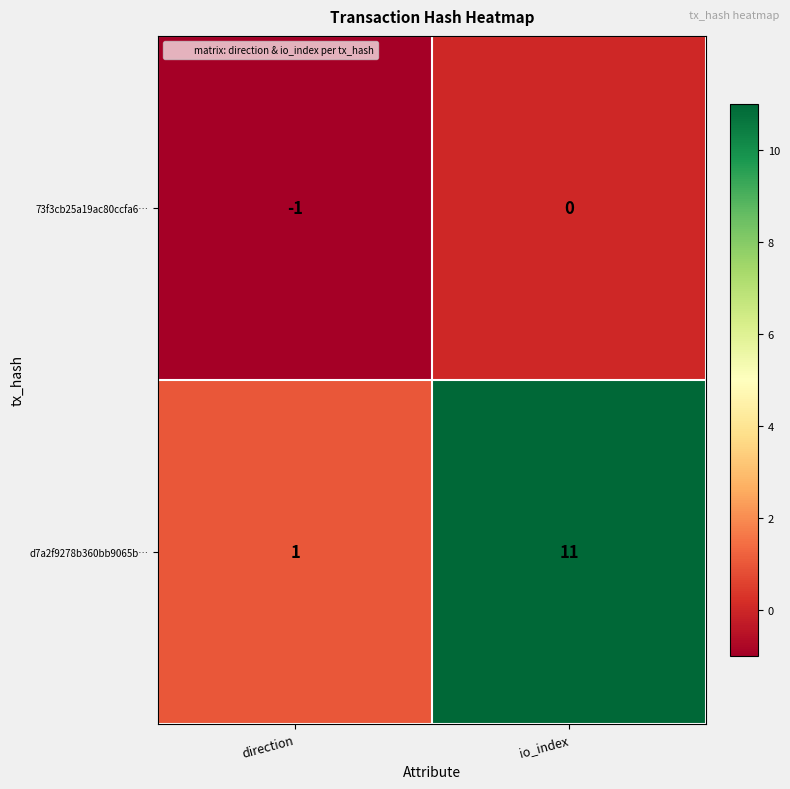

At which category is the sum across all series the highest?

io_index